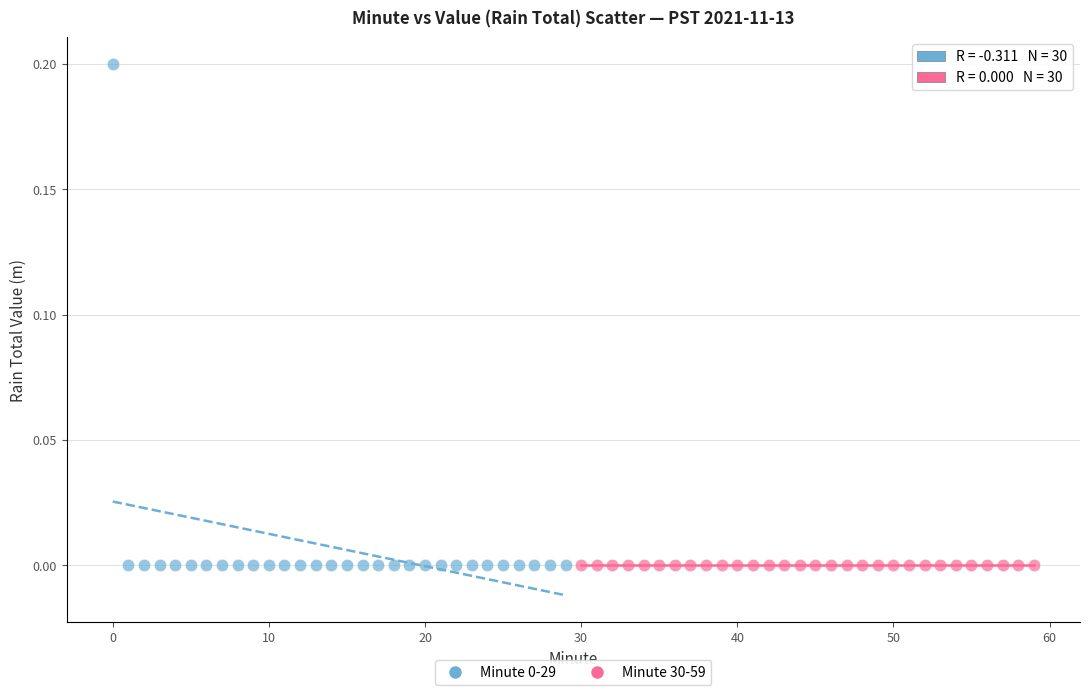

Which series reaches the maximum Y coordinate?

Minute 0-29